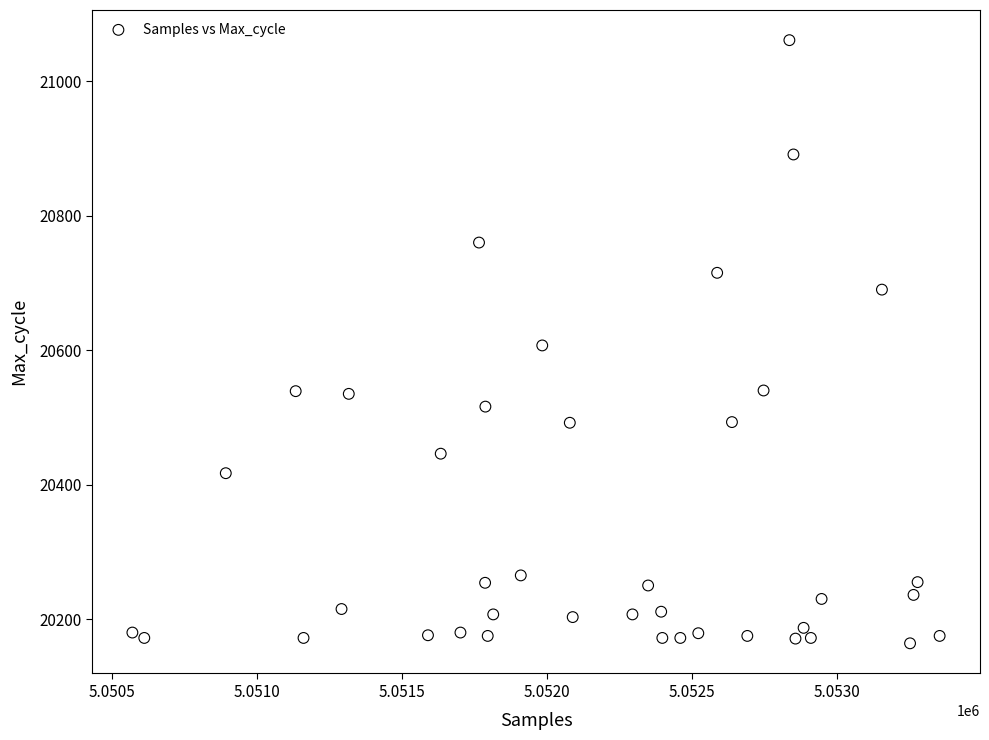

What is the range of Y values (max minus min)?

897